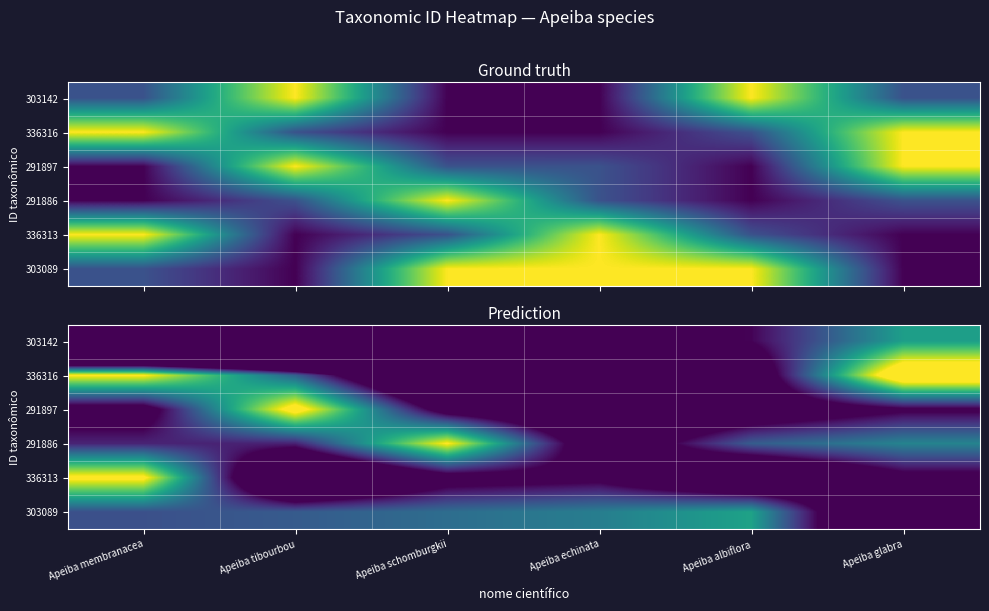

Count the number of categories in the chart.

6